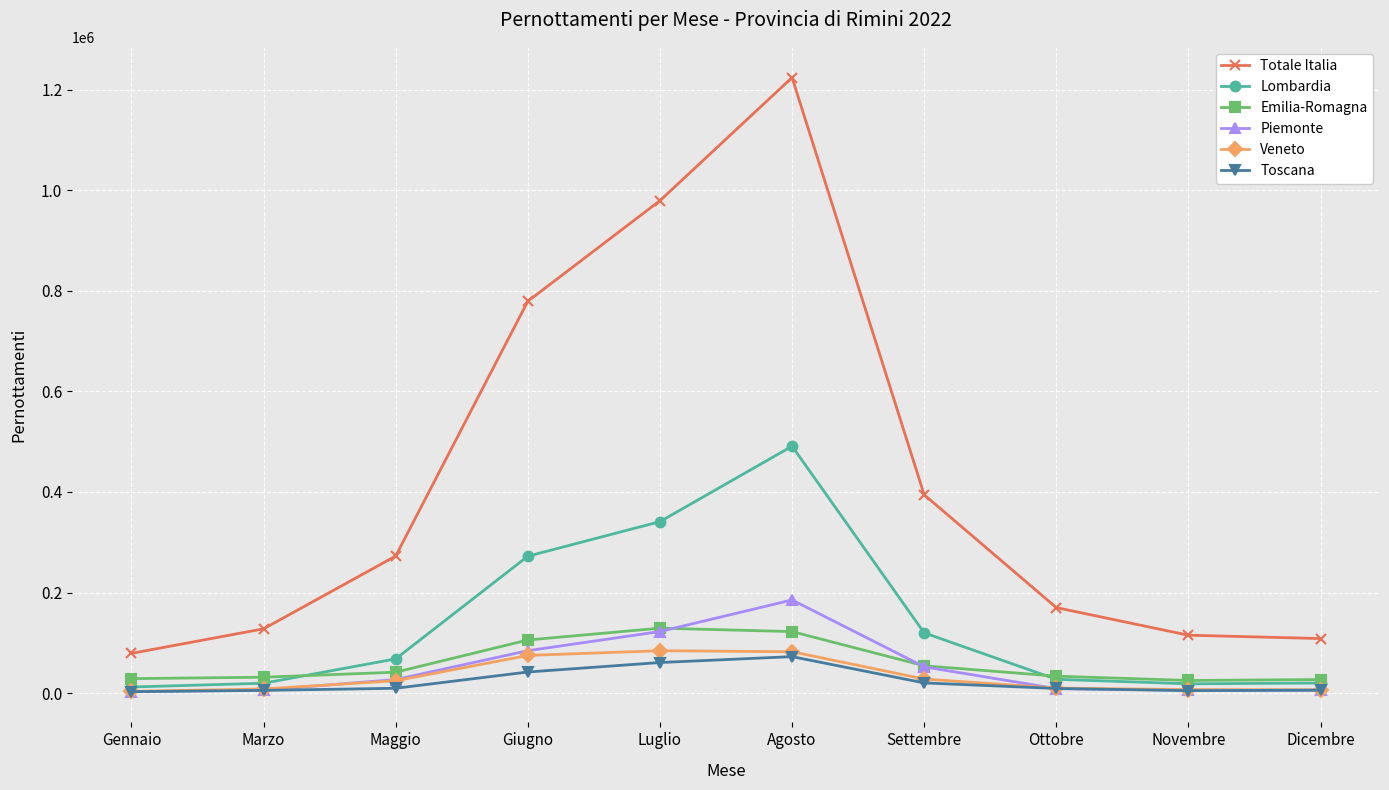

The Totale Italia series shows 979299 at Luglio. True or false?

True